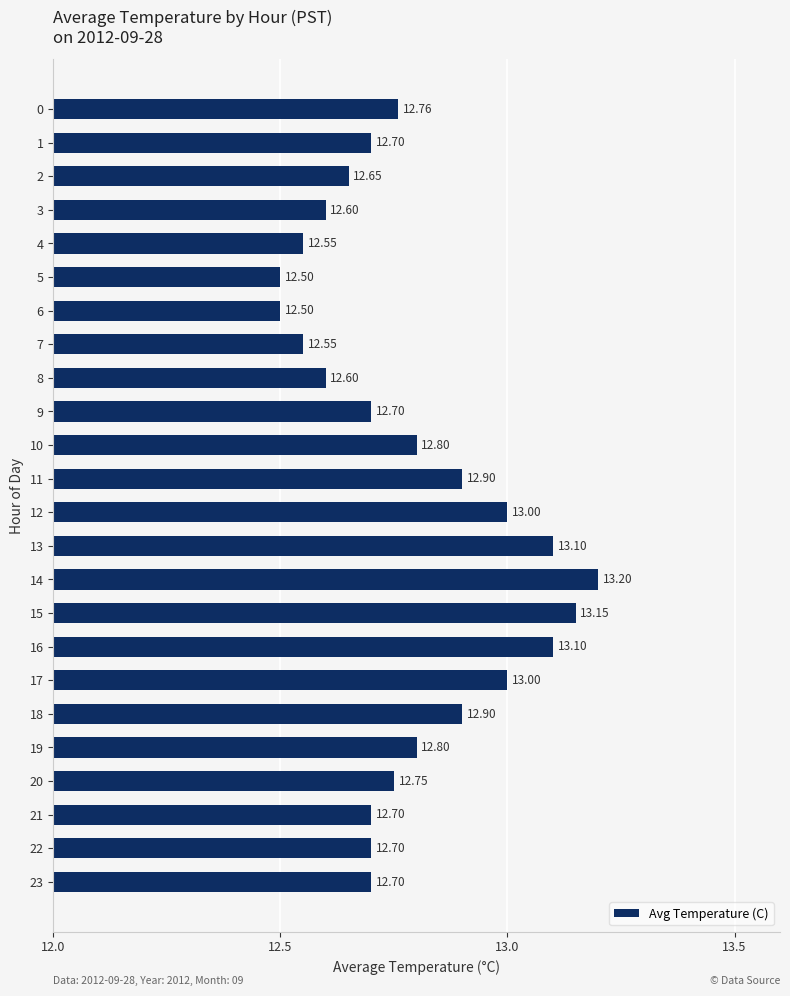

What is the smallest value displayed?

12.5